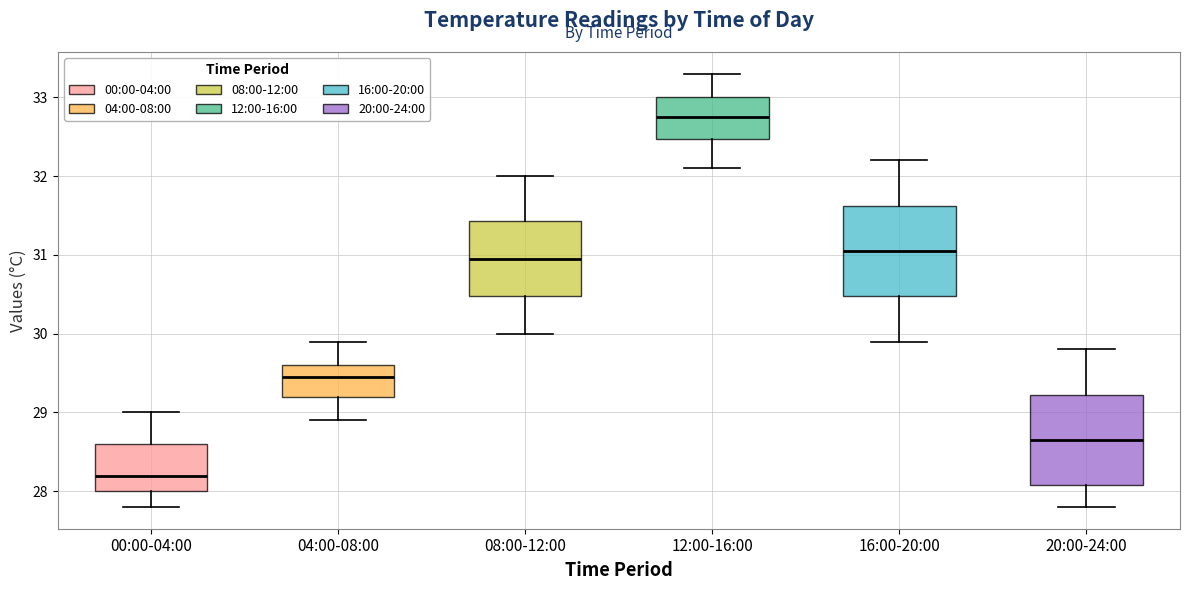

Reading left to right, read every box against the y-axis: the position of its median line, the range the box covers, and the ends of its whiskers. The values are not printed on the chart, so give them approximately, as read against the axis.

00:00-04:00: median 28.2, box 28.0 to 28.6, whiskers 27.8 to 29.0
04:00-08:00: median 29.5, box 29.2 to 29.6, whiskers 28.9 to 29.9
08:00-12:00: median 31.0, box 30.5 to 31.4, whiskers 30.0 to 32.0
12:00-16:00: median 32.8, box 32.5 to 33.0, whiskers 32.1 to 33.3
16:00-20:00: median 31.1, box 30.5 to 31.6, whiskers 29.9 to 32.2
20:00-24:00: median 28.7, box 28.1 to 29.2, whiskers 27.8 to 29.8